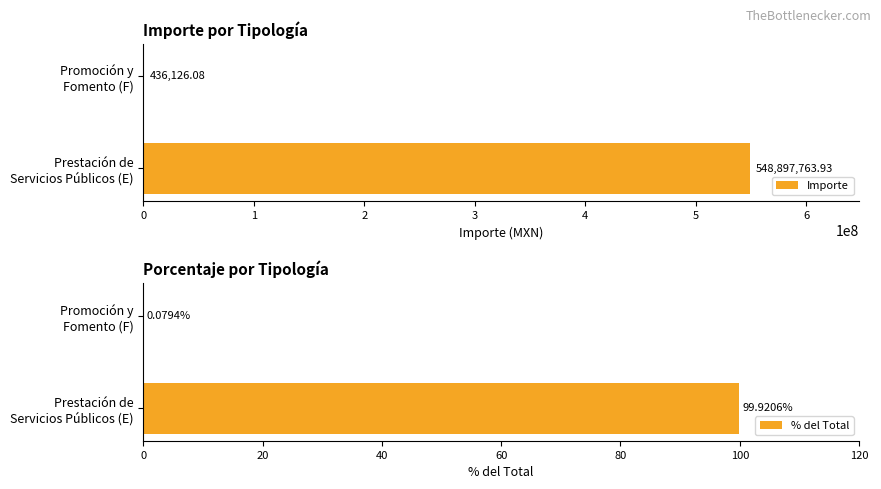

What is the difference between the % del Total values at Prestación de Servicios Públicos (E) and Promoción y Fomento (F)?

99.8